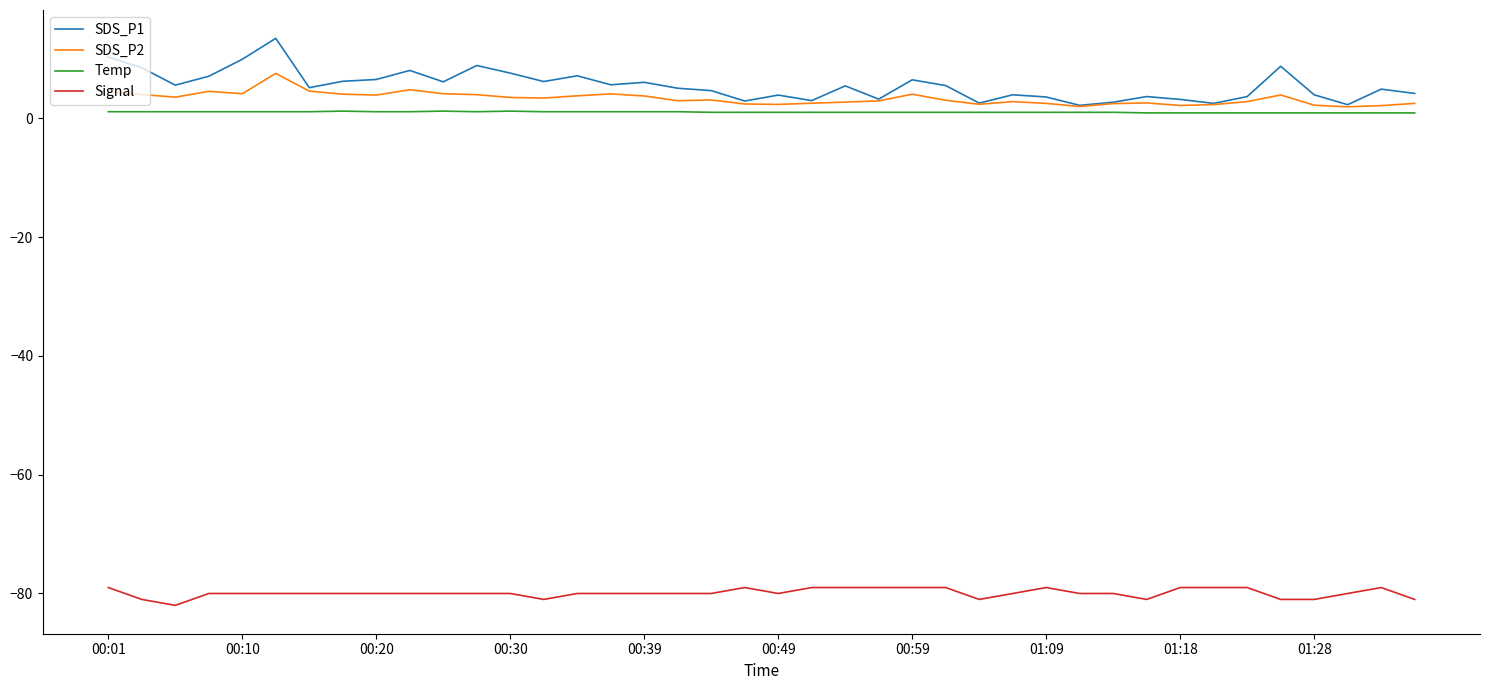

Rank the series by their maximum value, from highest to lowest.

SDS_P1, SDS_P2, Temp, Signal